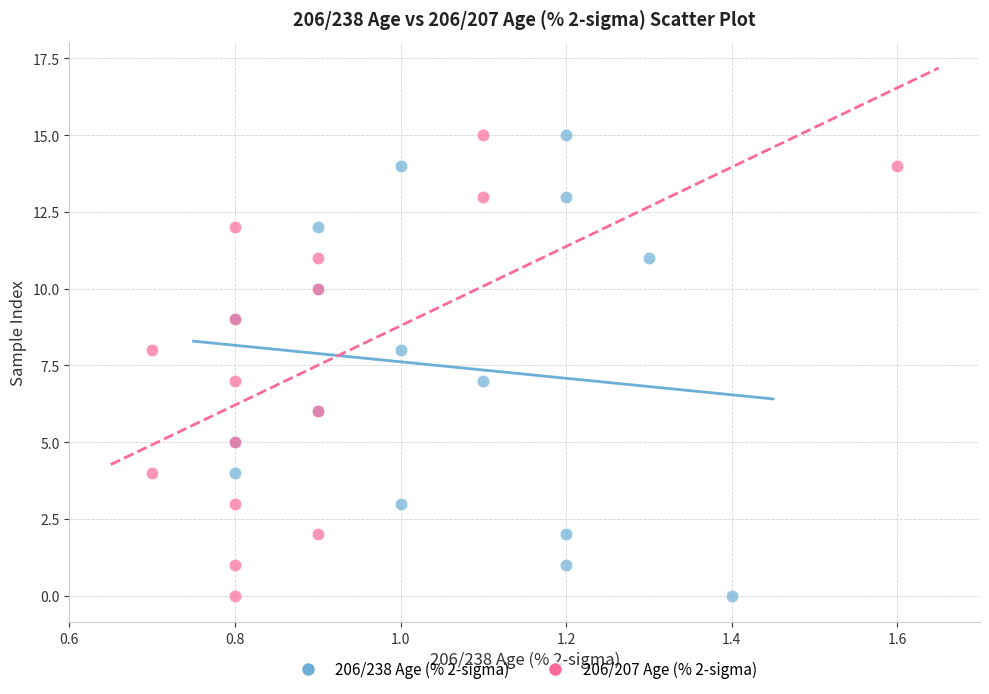

What are all the series names shown in the legend?

206/238 Age (% 2-sigma), 206/207 Age (% 2-sigma)